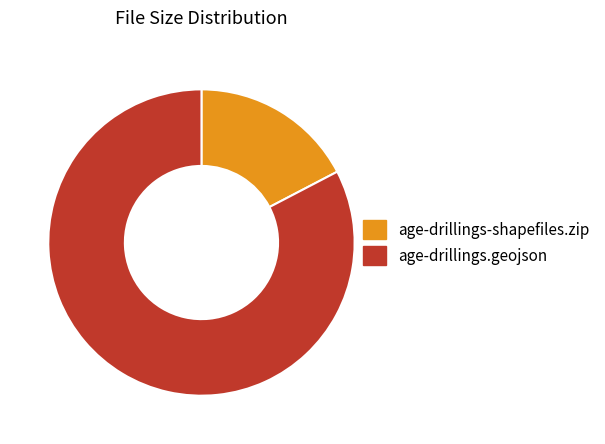

Which slice is the smallest?

age-drillings-shapefiles.zip